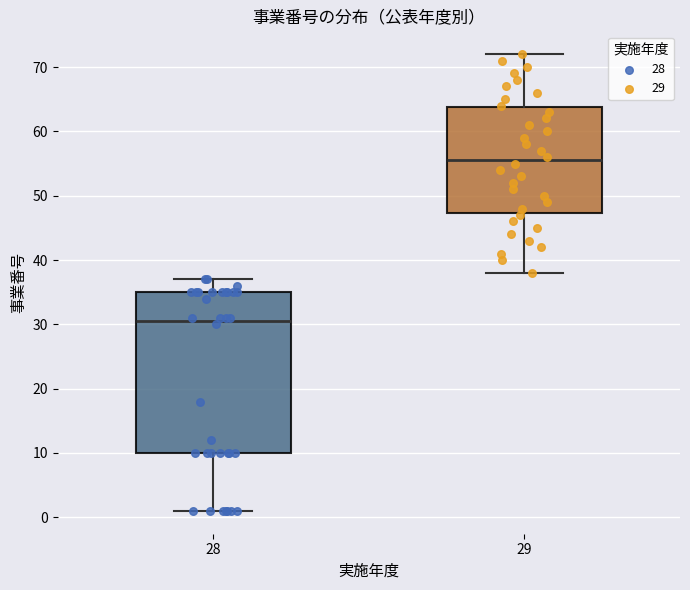

Which box is the tallest, from its lower edge to its upper edge?

28